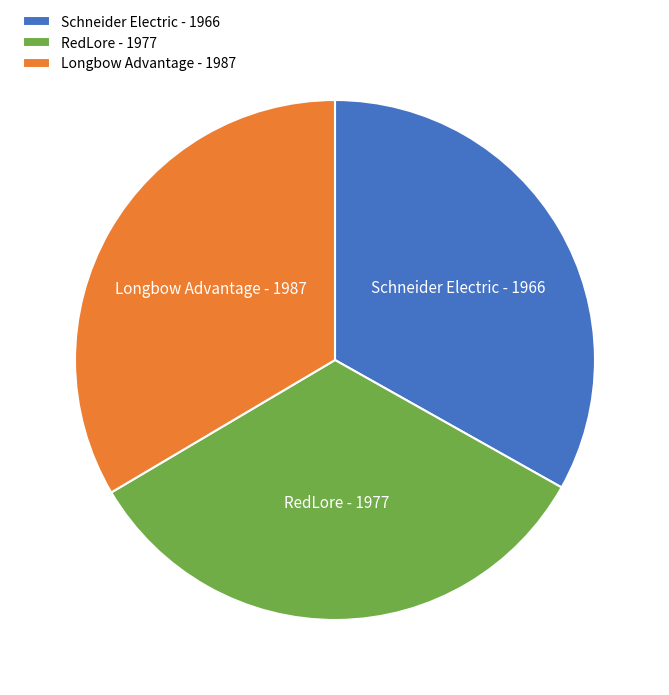

Is there a majority slice in this chart?

No